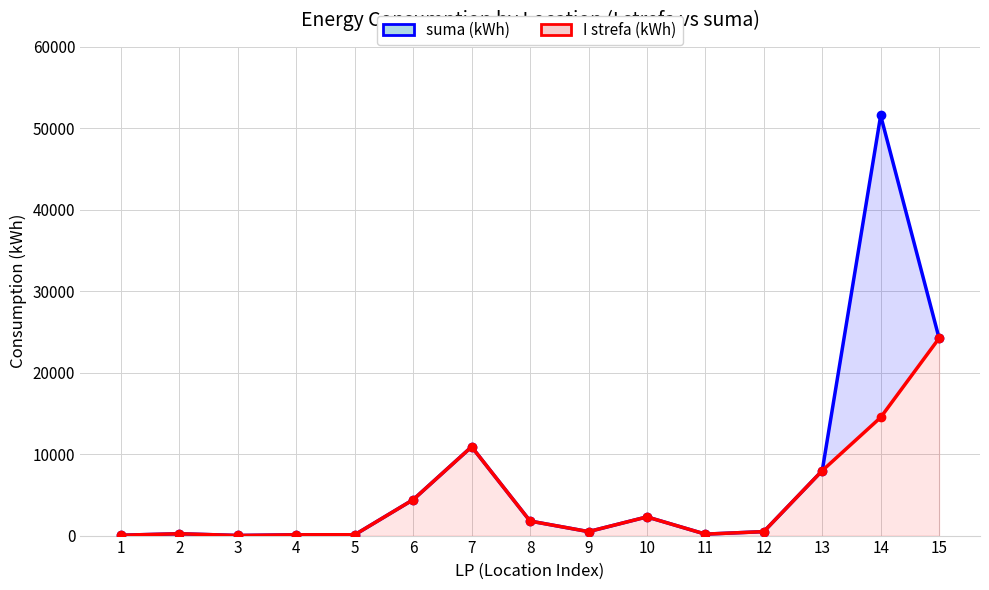

Where does the suma (kWh) series first go above 487?

6